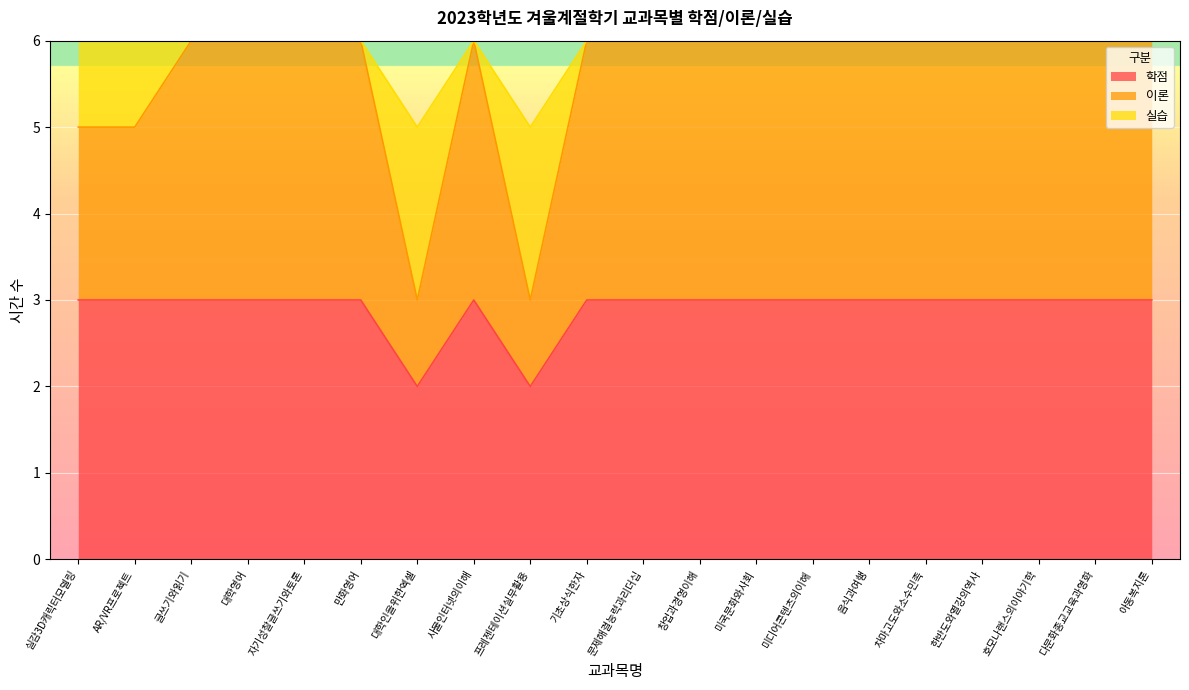

What is the label of the 5th point from the left?

자기성찰글쓰기와토론